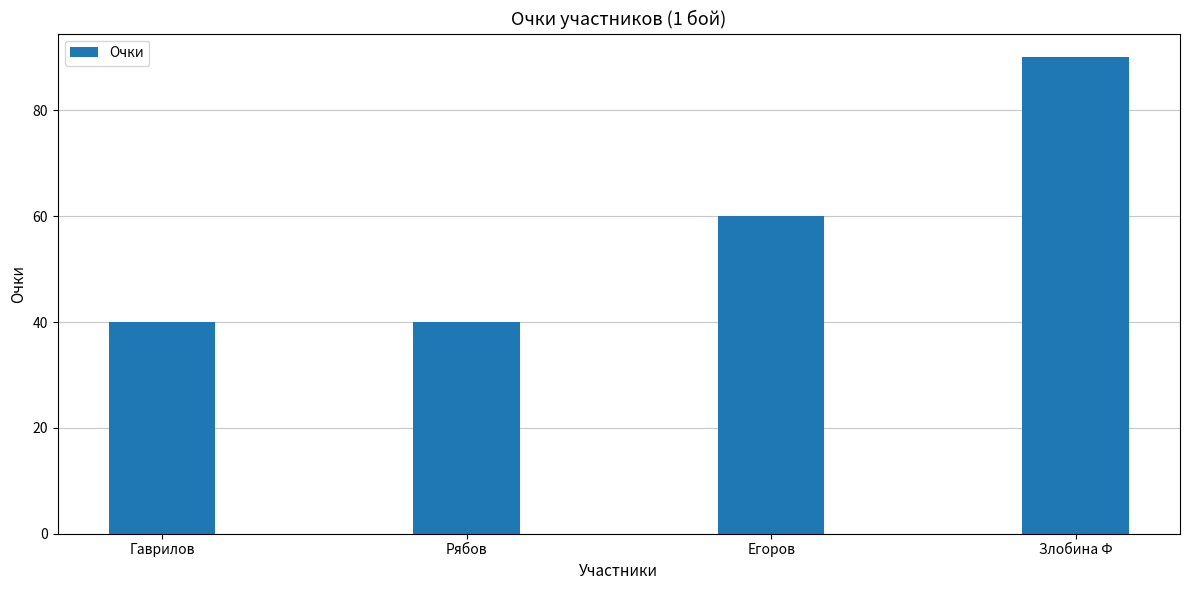

Reading left to right, transcribe all the data shown in this chart.

40	40	60	90